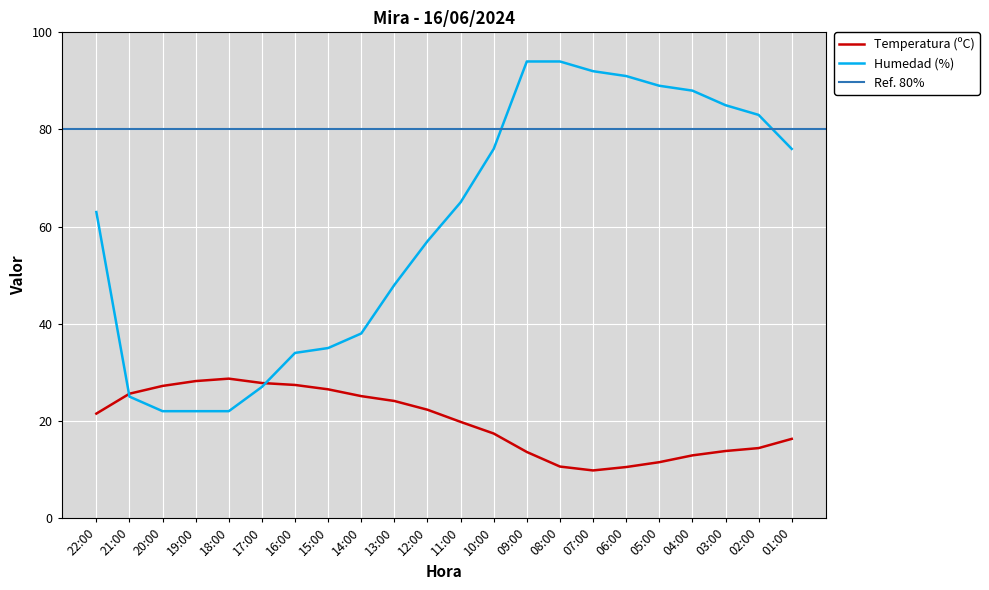

List the series in order of their peak value, highest first.

Humedad (%), Temperatura (ºC)